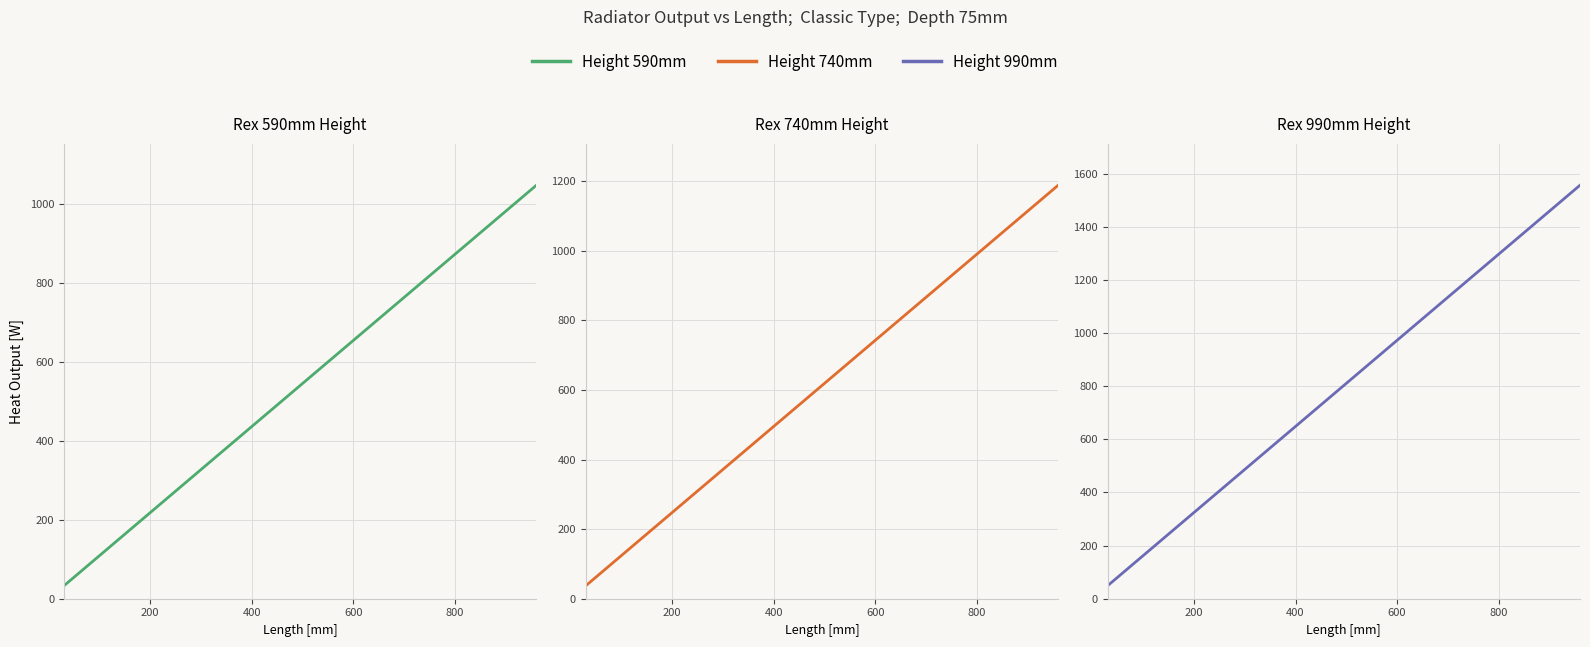

True or false: Height 990mm and Height 740mm cross at least once.

False